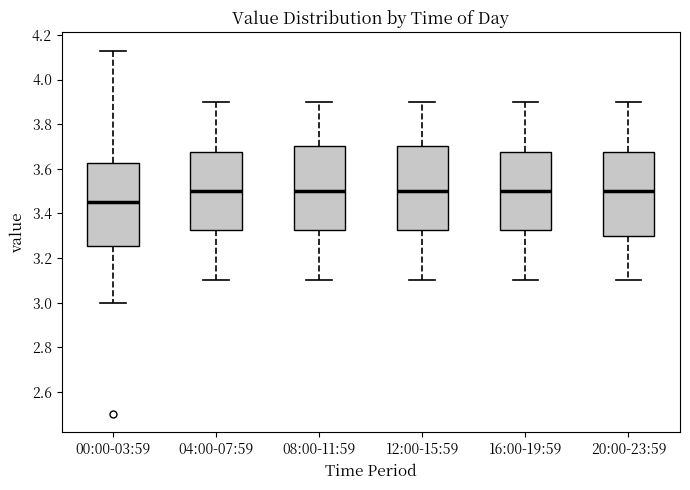

Which box has the lowest median line?

00:00-03:59